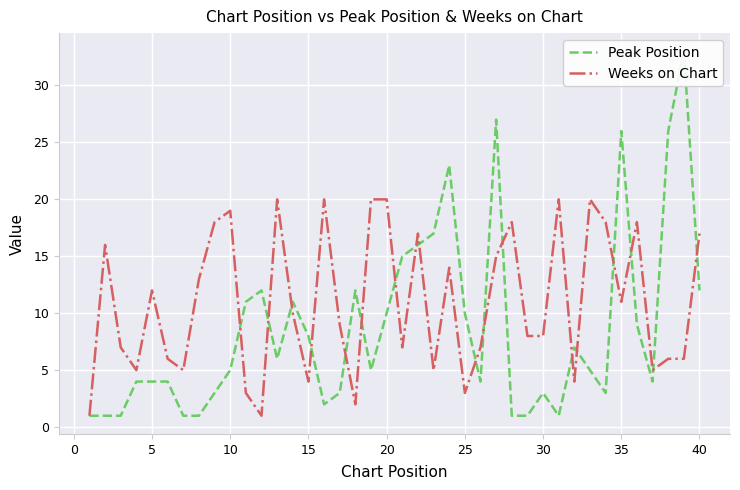

True or false: Weeks on Chart has a value of 11 at 30.

False